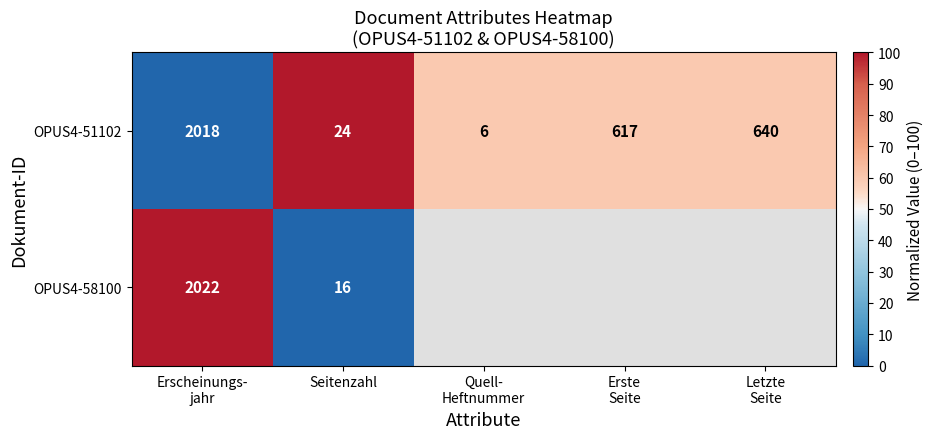

The value of OPUS4-58100 at Seitenzahl is 16. True or false?

True